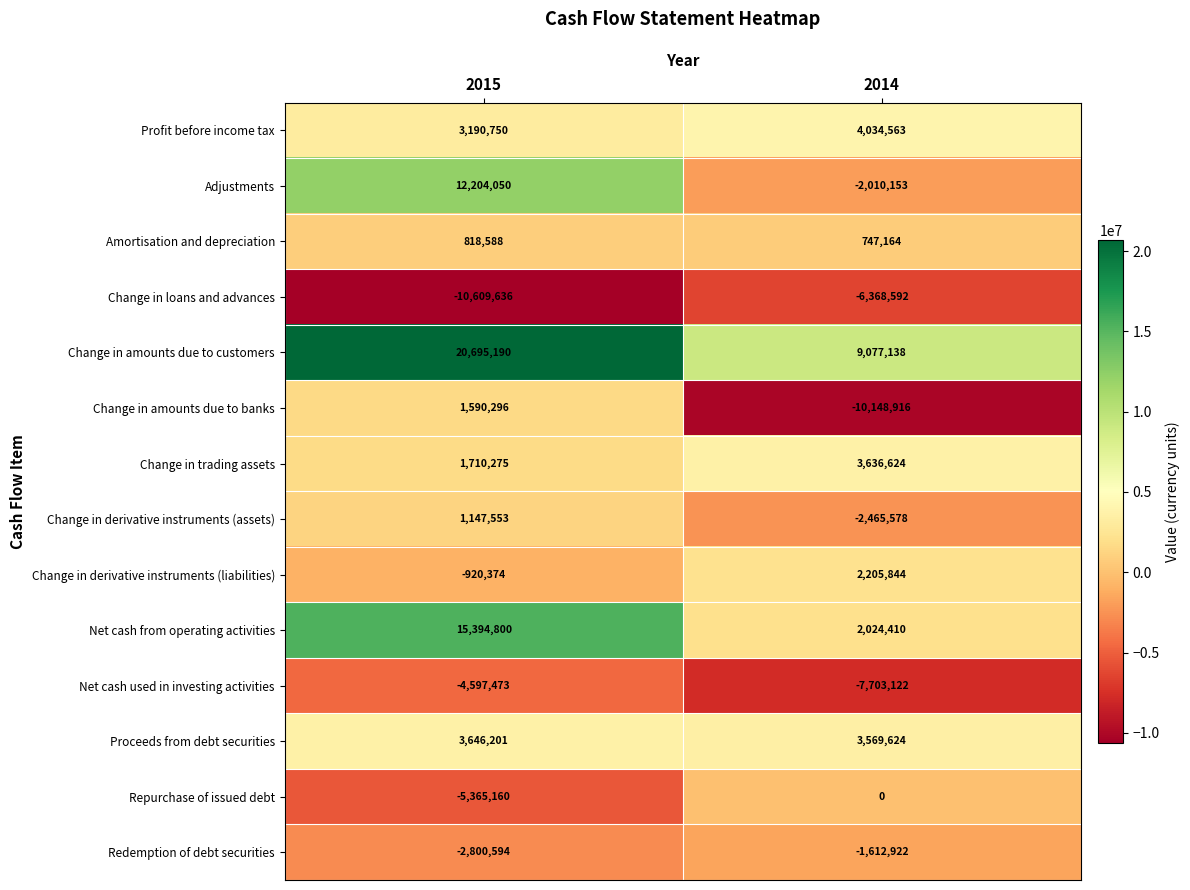

How many data points does each series have?

2